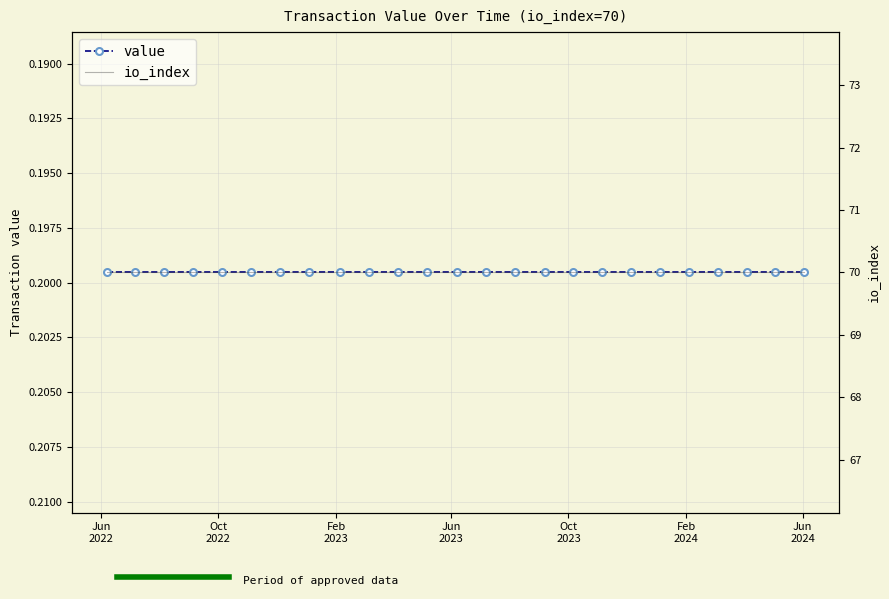

The value of value at Jun
2023 is 0.2. True or false?

True